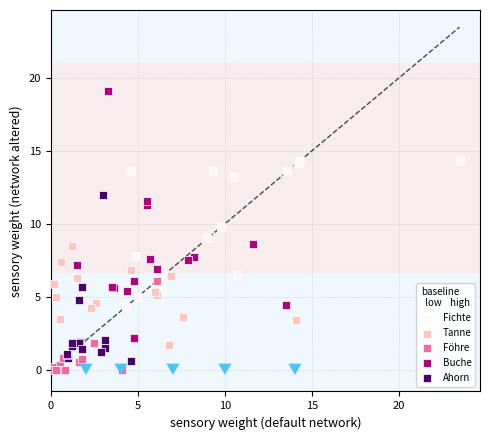

What are all the series names shown in the legend?

Fichte, Tanne, Föhre, Buche, Ahorn